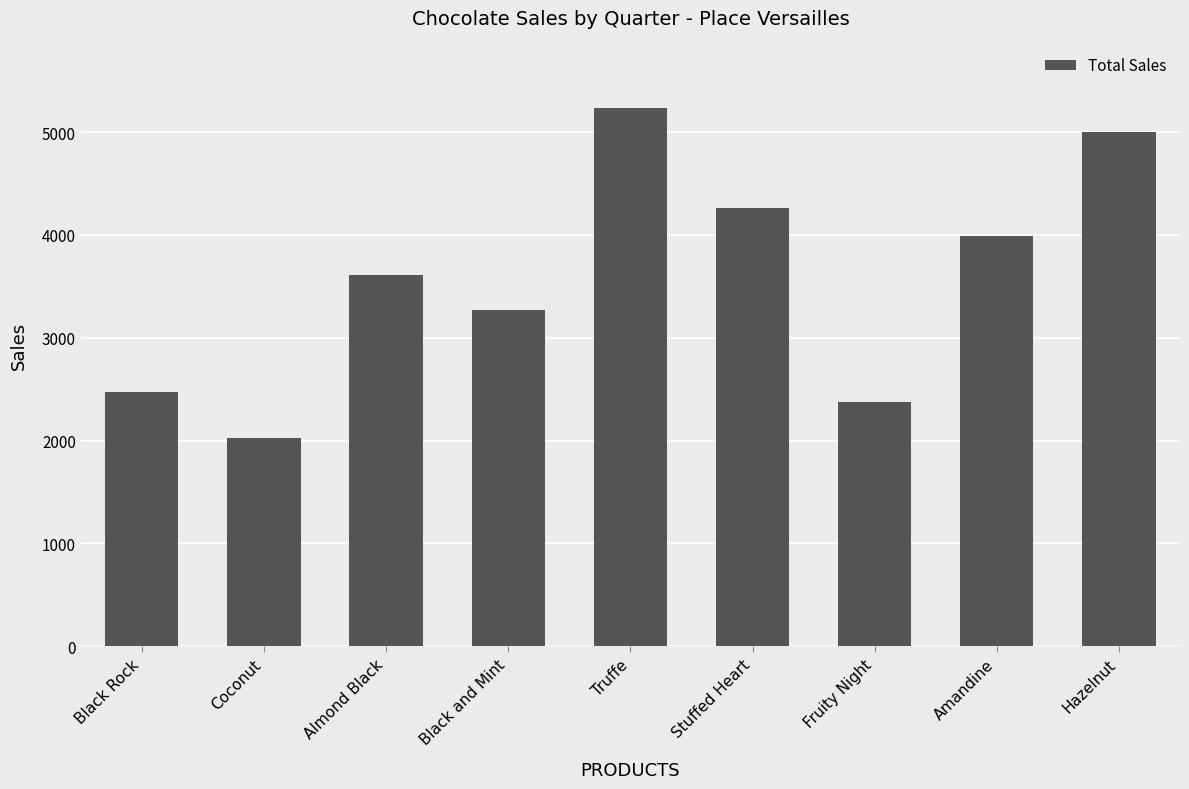

What is the maximum value shown in the chart?

5234